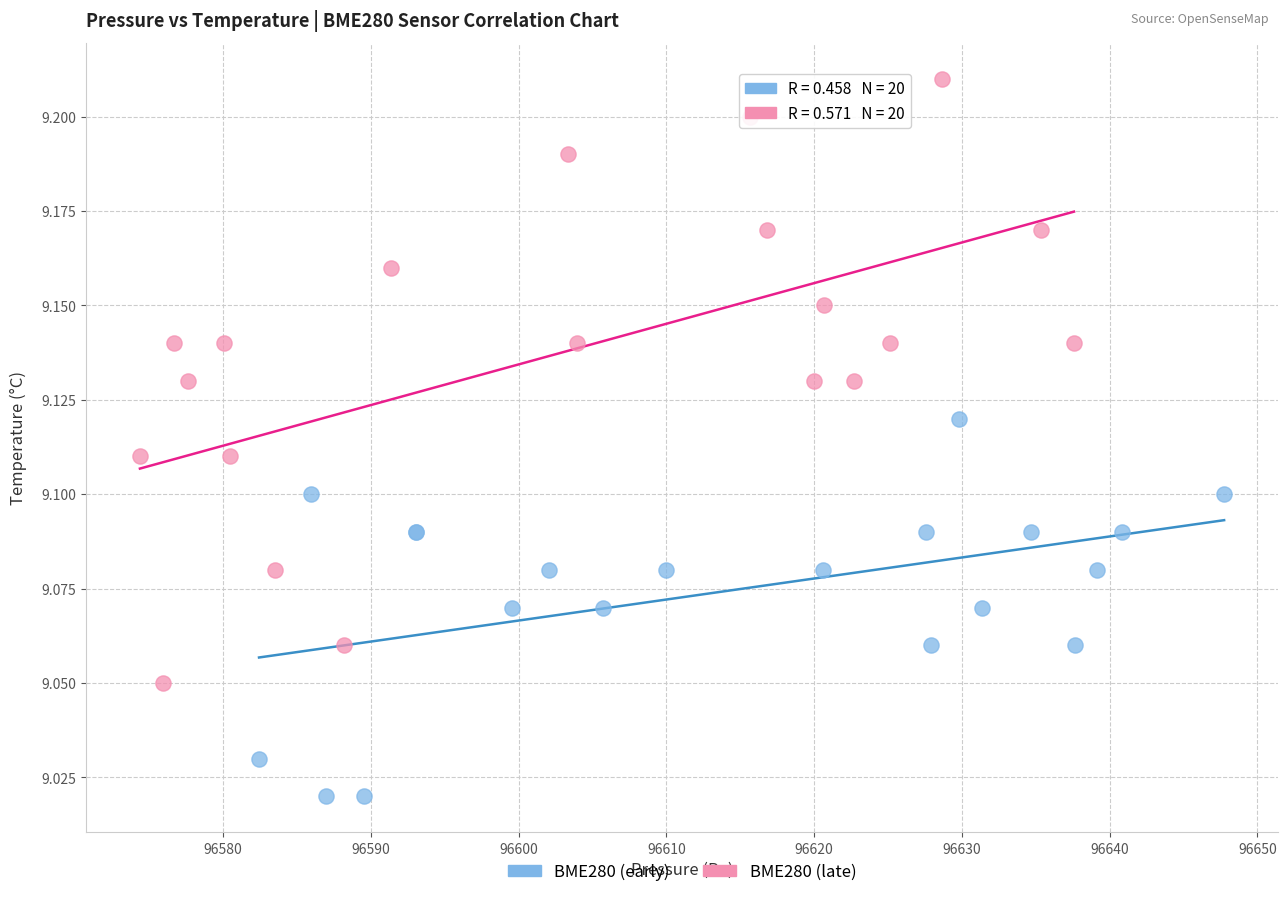

Which series reaches the maximum Y coordinate?

BME280 (late)